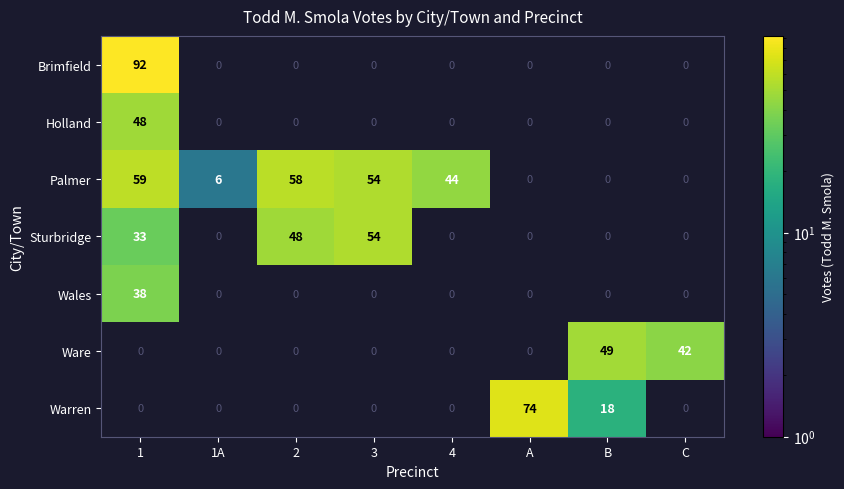

True or false: Palmer has a value of 99 at 2.

False